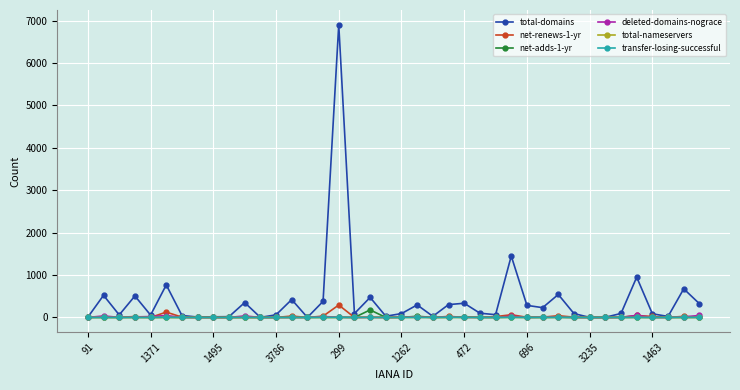

True or false: total-domains has more than 1 points higher than both neighbors.

True